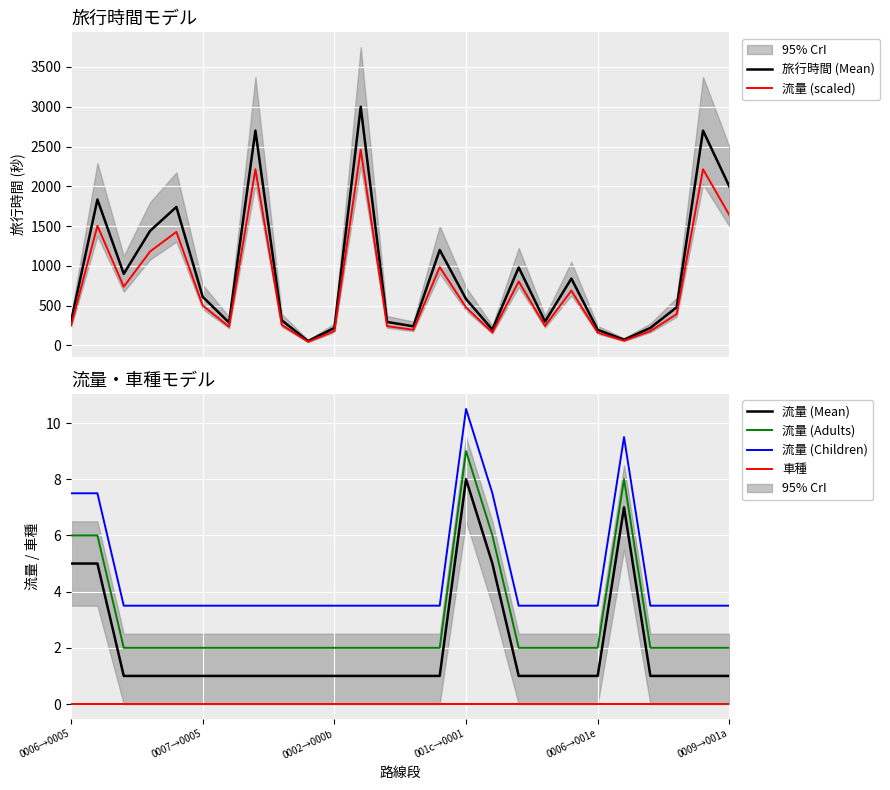

The 流量 (scaled) series shows 21.1 at 9. True or false?

False